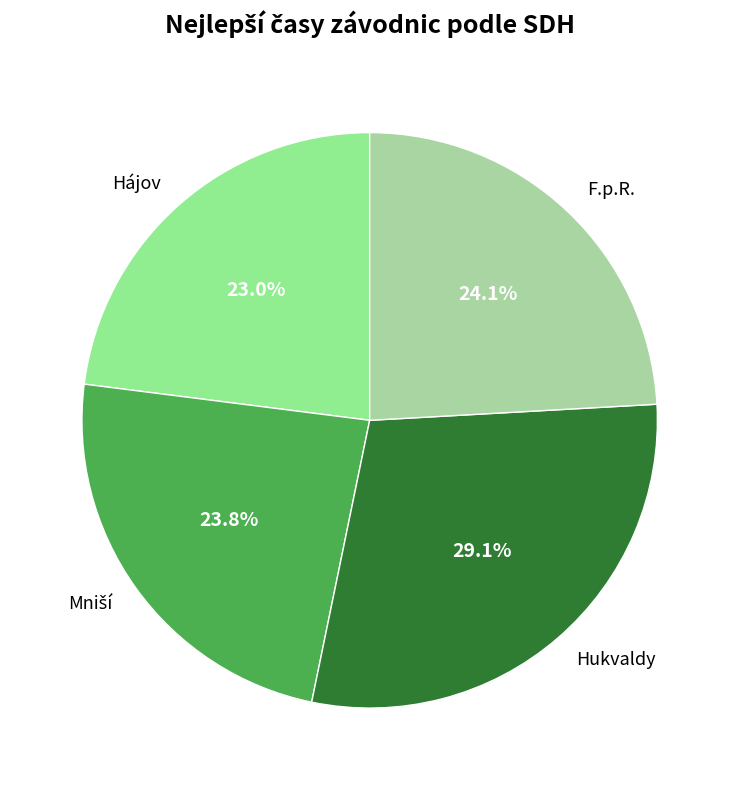

Does any single category account for the majority?

No